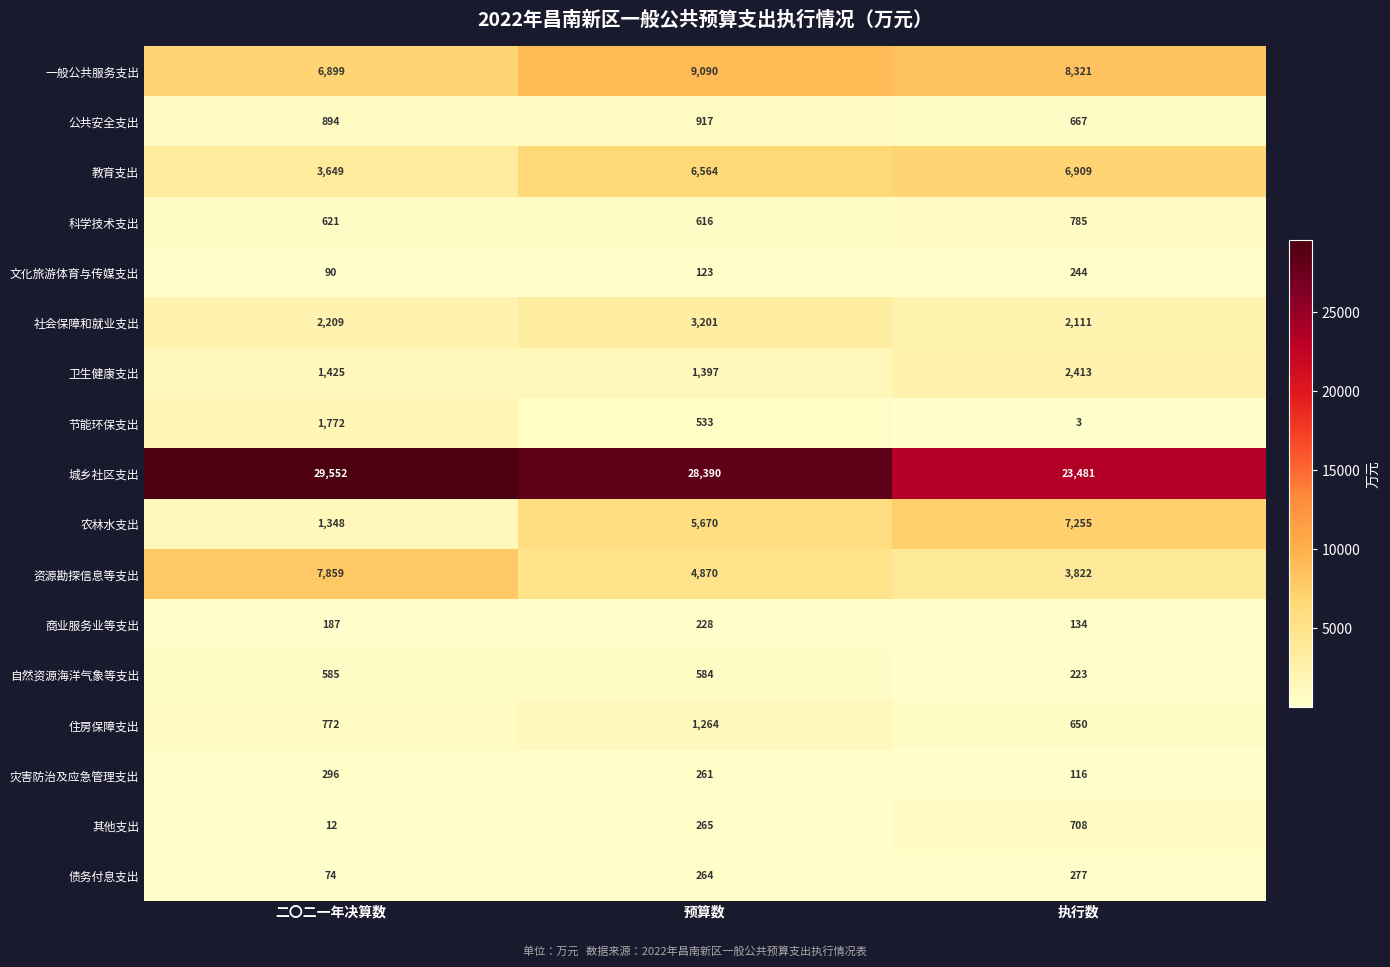

Rank the series by their maximum value, from highest to lowest.

城乡社区支出, 一般公共服务支出, 资源勘探信息等支出, 农林水支出, 教育支出, 社会保障和就业支出, 卫生健康支出, 节能环保支出, 住房保障支出, 公共安全支出, 科学技术支出, 其他支出, 自然资源海洋气象等支出, 灾害防治及应急管理支出, 债务付息支出, 文化旅游体育与传媒支出, 商业服务业等支出